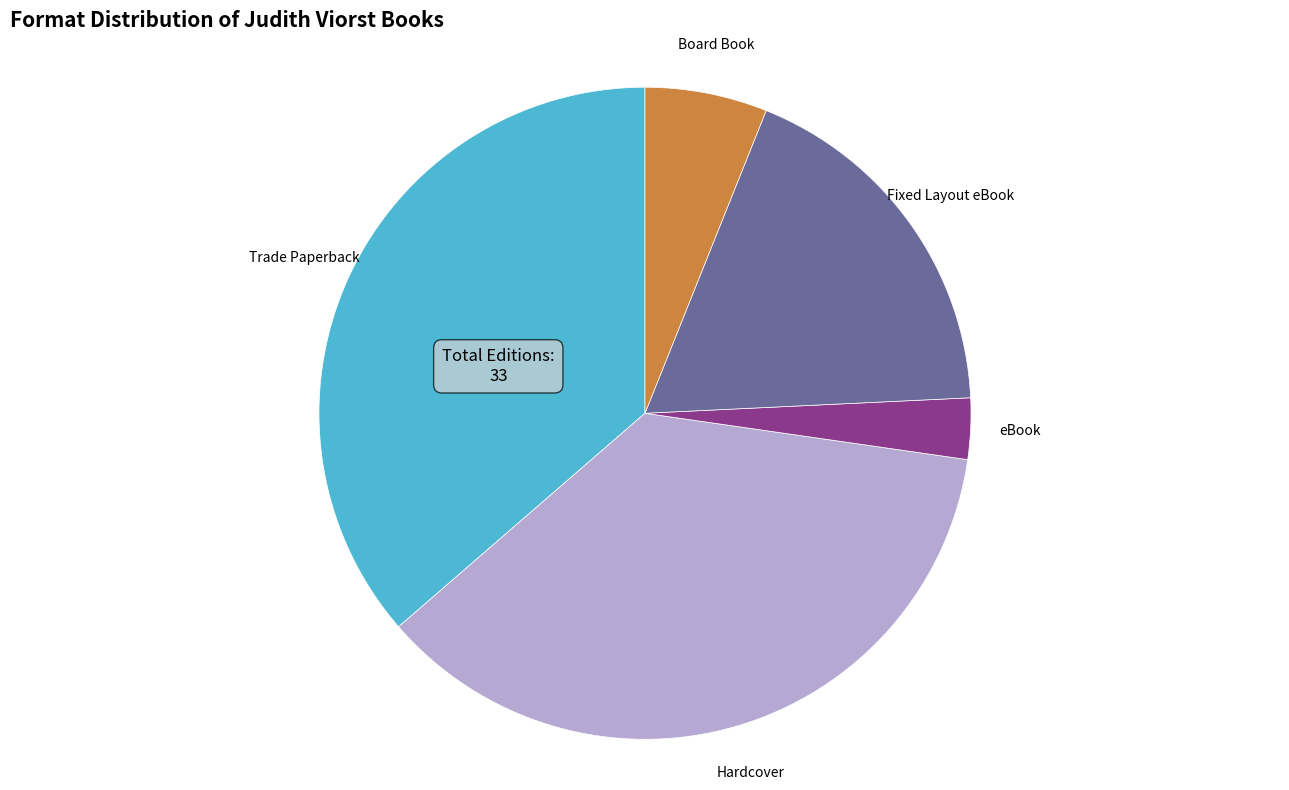

Approximately how many times larger is the value at Trade Paperback compared to Board Book?

6.0